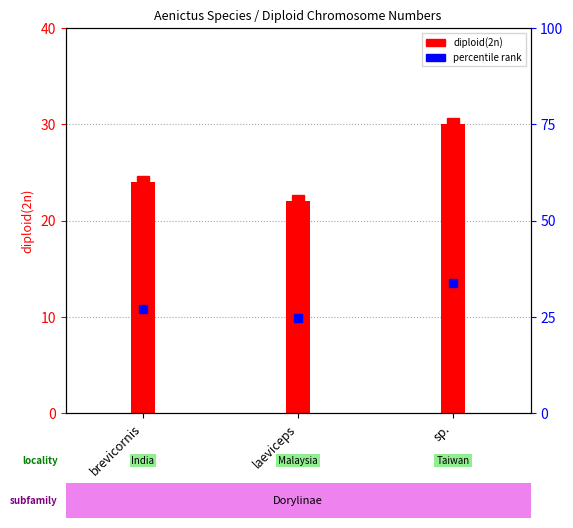

Reading left to right, transcribe all the data shown in this chart.

24	22	30